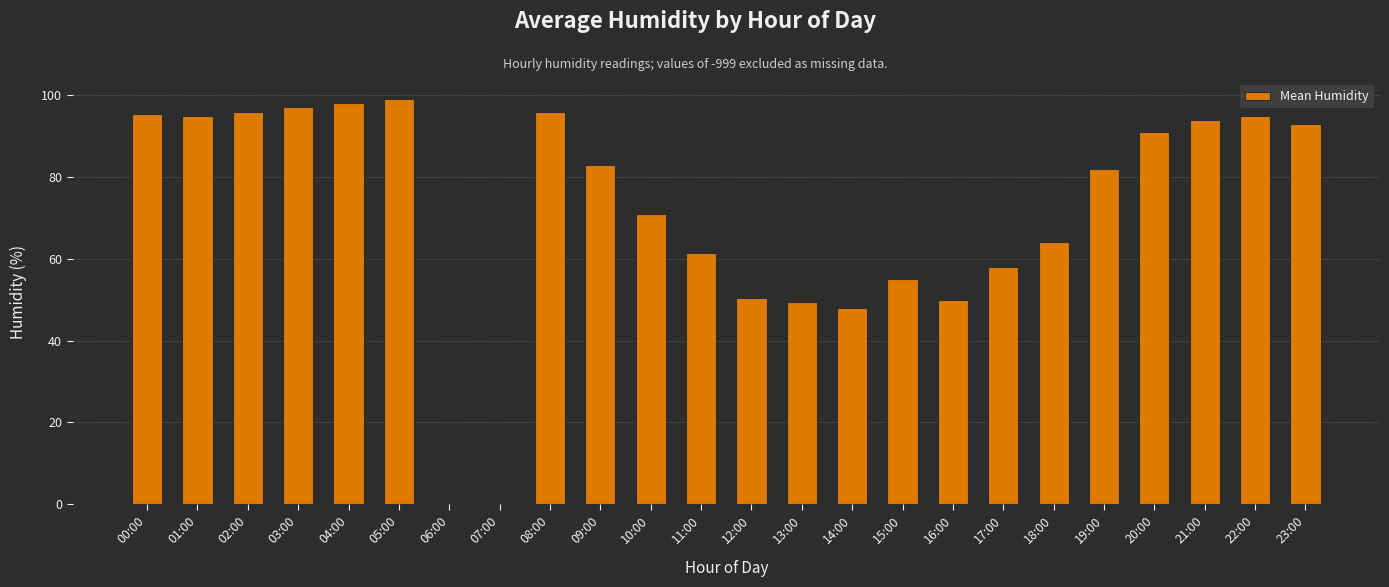

The chart shows a value of 55.0 at 15:00. True or false?

True